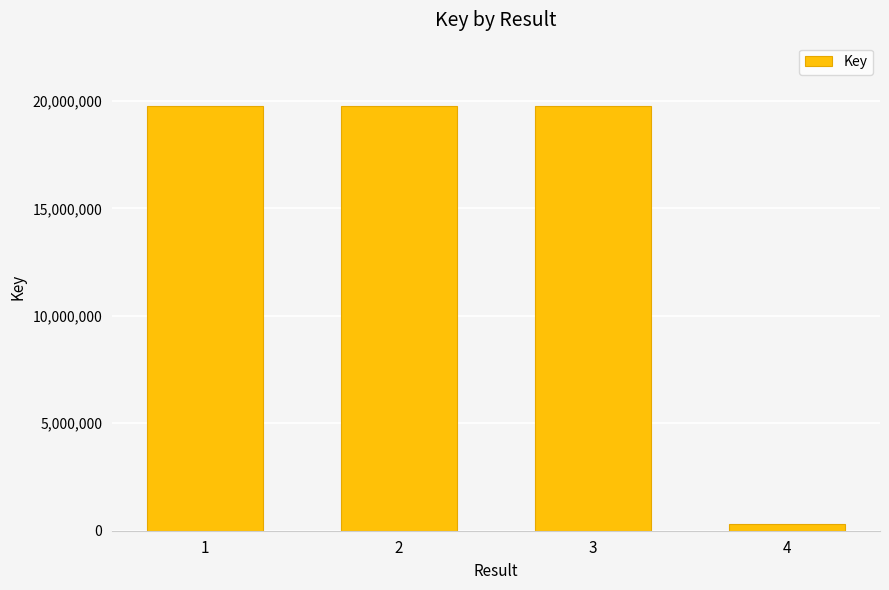

Count the number of categories in the chart.

4